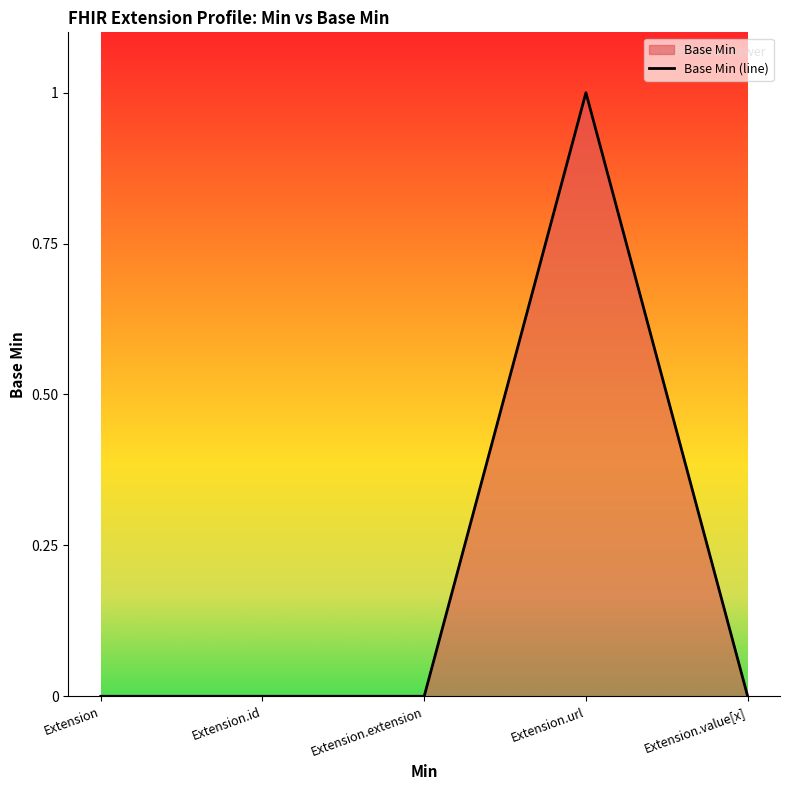

How many series are shown in this chart?

1